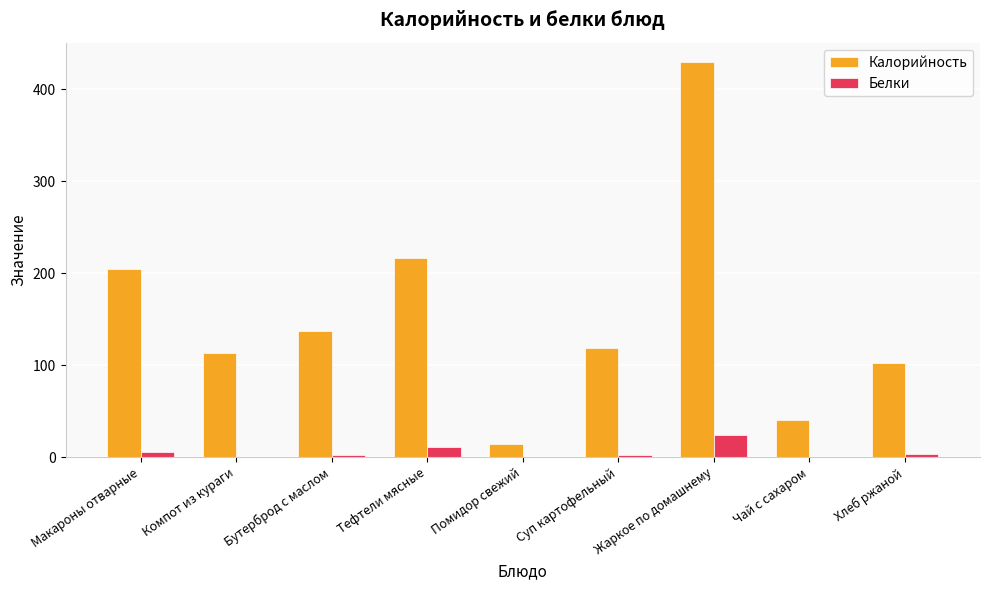

At which category is the sum across all series the highest?

Жаркое по домашнему